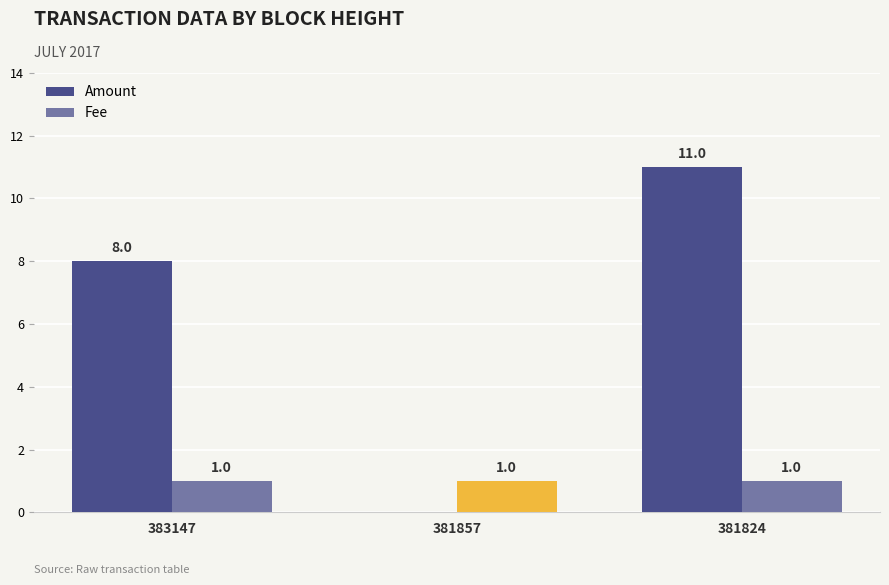

What is the sum of all Amount values?

19